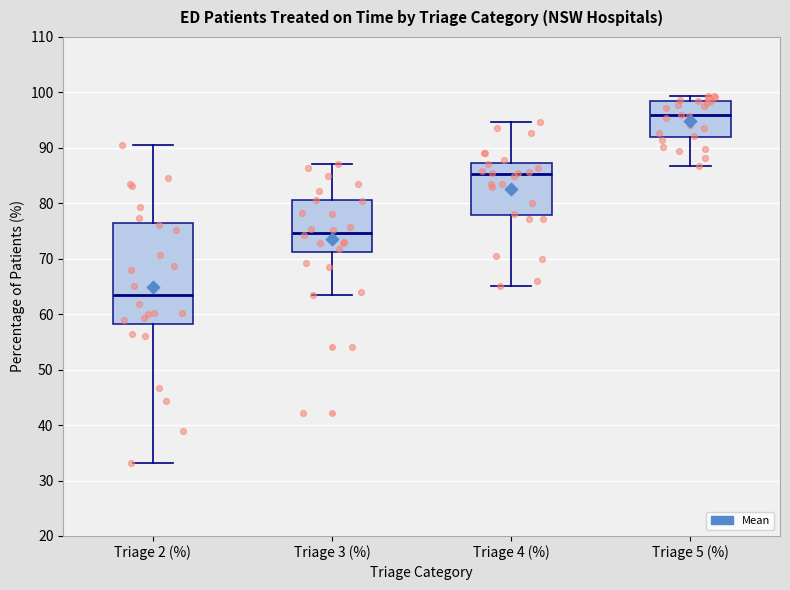

Which box has the highest median line?

Triage 5 (%)